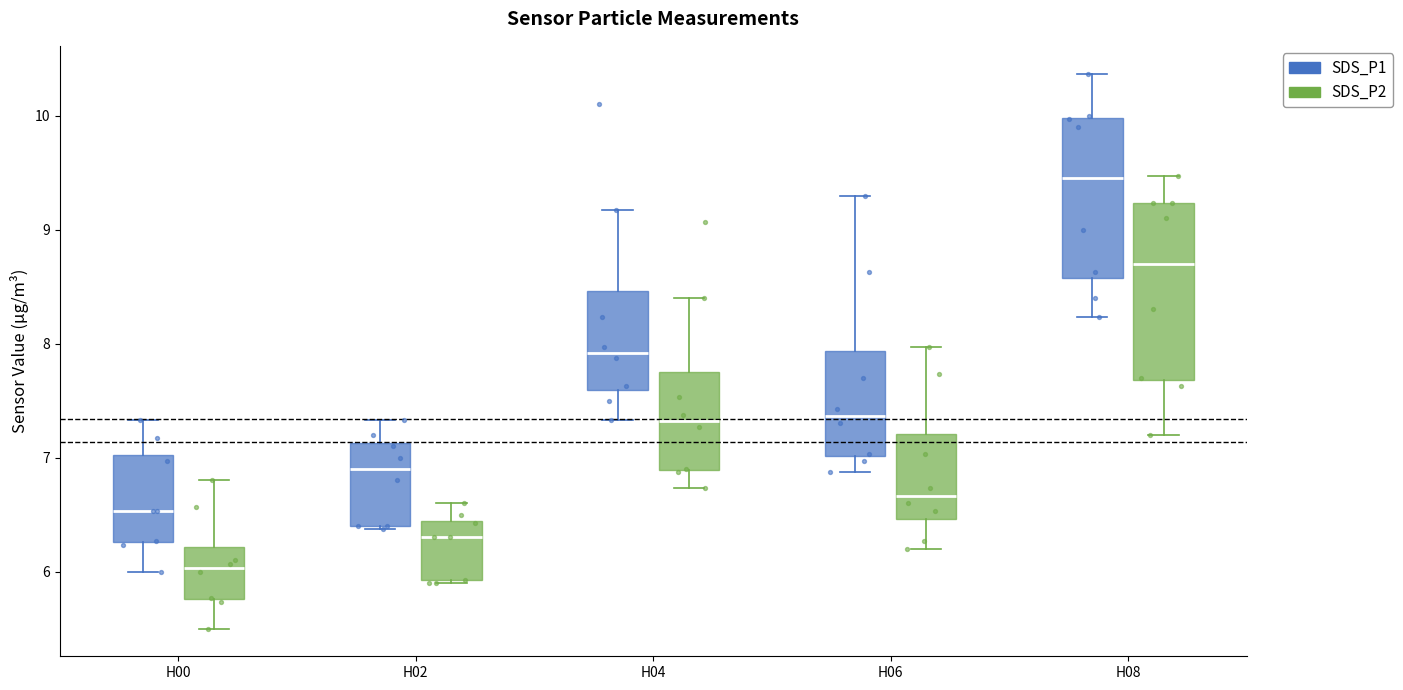

Where is the upper edge of the box for H06 (SDS_P1) on the y-axis? The values are not printed on the chart, so give them approximately, as read against the axis.

7.9